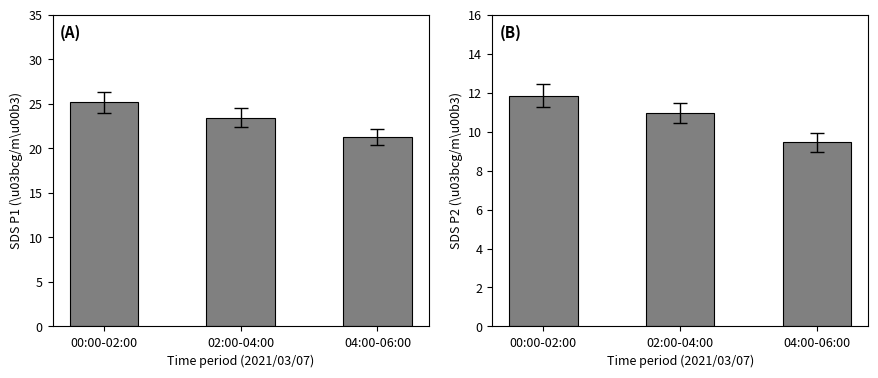

At 02:00-04:00, list the series in order from smallest to largest.

SDS_P2, SDS_P1